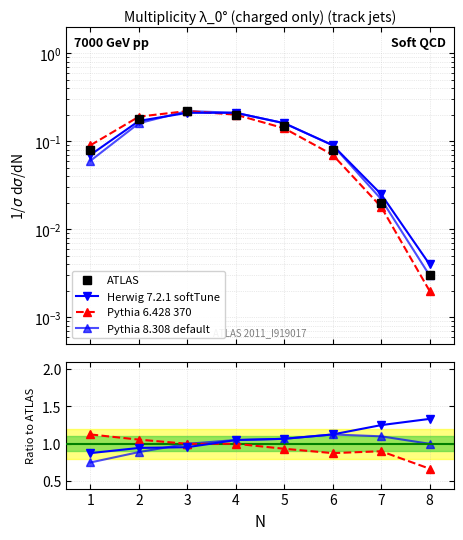

Rank the series by their maximum value, from highest to lowest.

Herwig 7.2.1 softTune, Pythia 6.428 370, Pythia 8.308 default, ATLAS